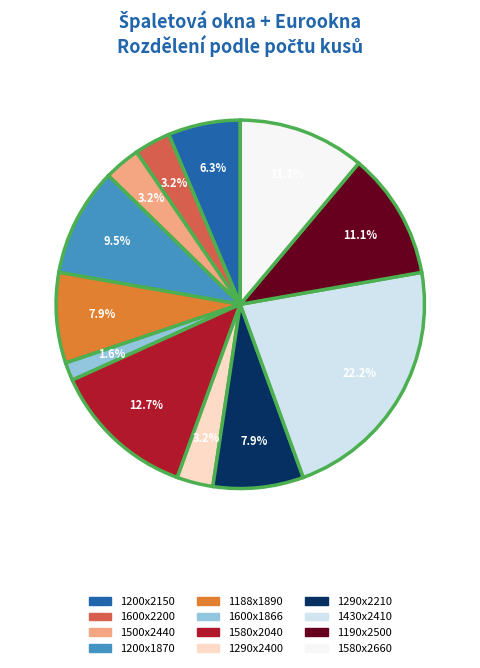

What percentage is the 1600x2200 slice, to the nearest percent?

3%